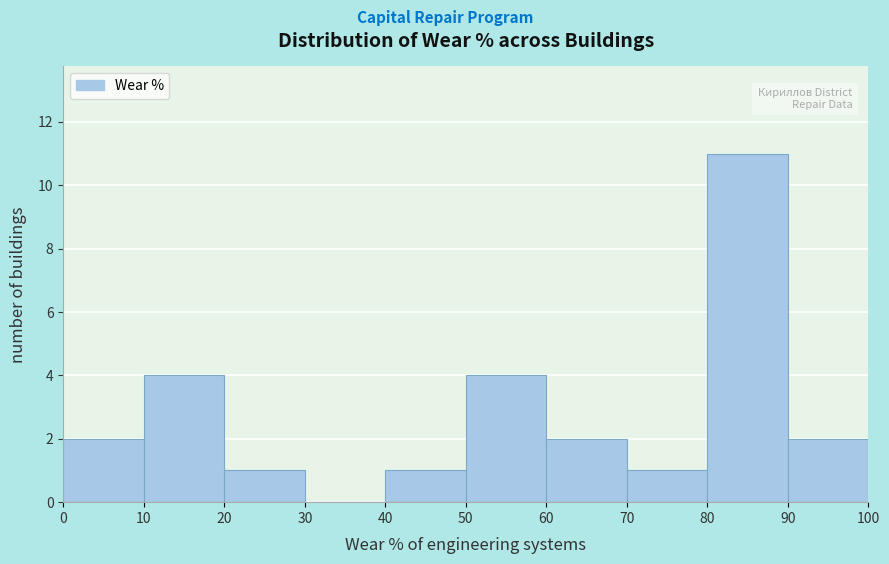

Reading left to right, transcribe this chart: for each bar, give the range it covers on the x-axis and its height. The values are not printed on the chart, so give them approximately, as read against the axis.

0 to 10: 2
10 to 20: 4
20 to 30: 1
30 to 40: 0
40 to 50: 1
50 to 60: 4
60 to 70: 2
70 to 80: 1
80 to 90: 11
90 to 100: 2